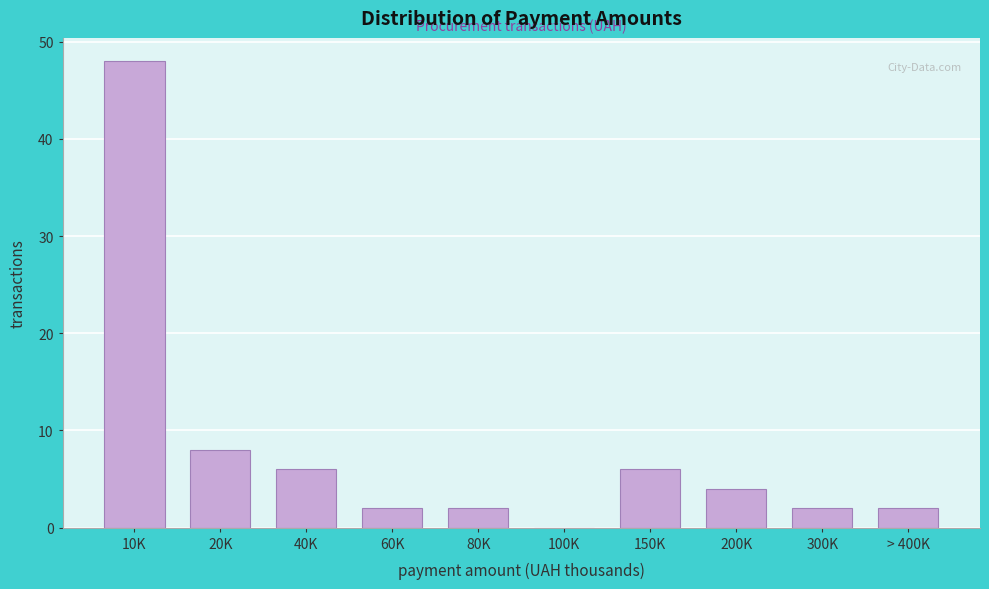

Reading left to right, extract all data points from this chart.

10K=48	20K=8	40K=6	60K=2	80K=2	100K=0	150K=6	200K=4	300K=2	> 400K=2